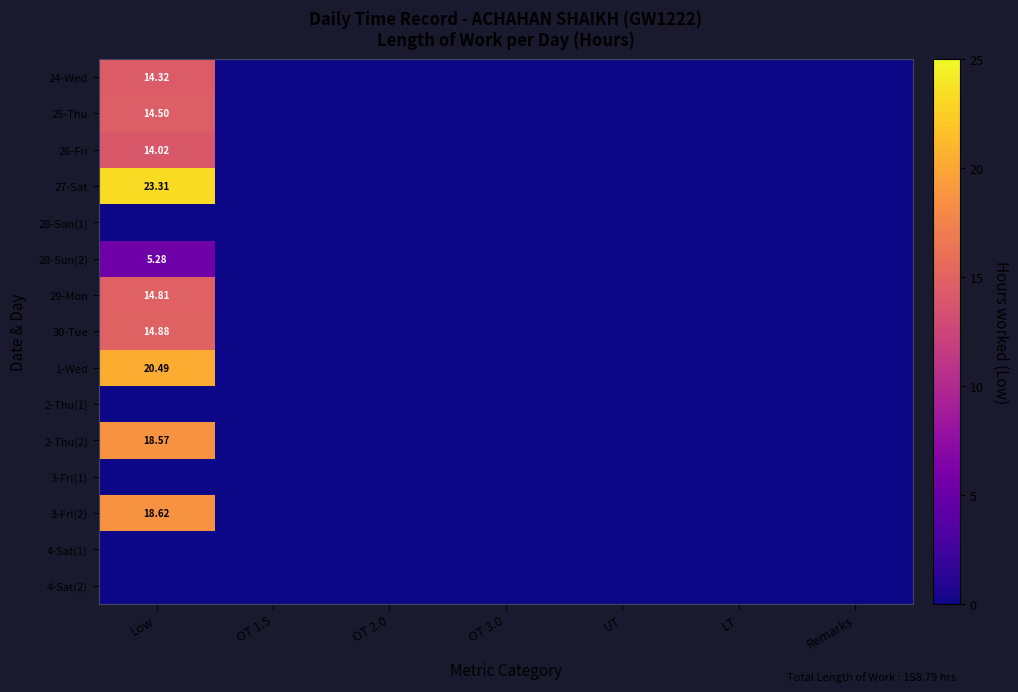

Which category has the lowest value in the 2-Thu(2) series?

OT 1.5